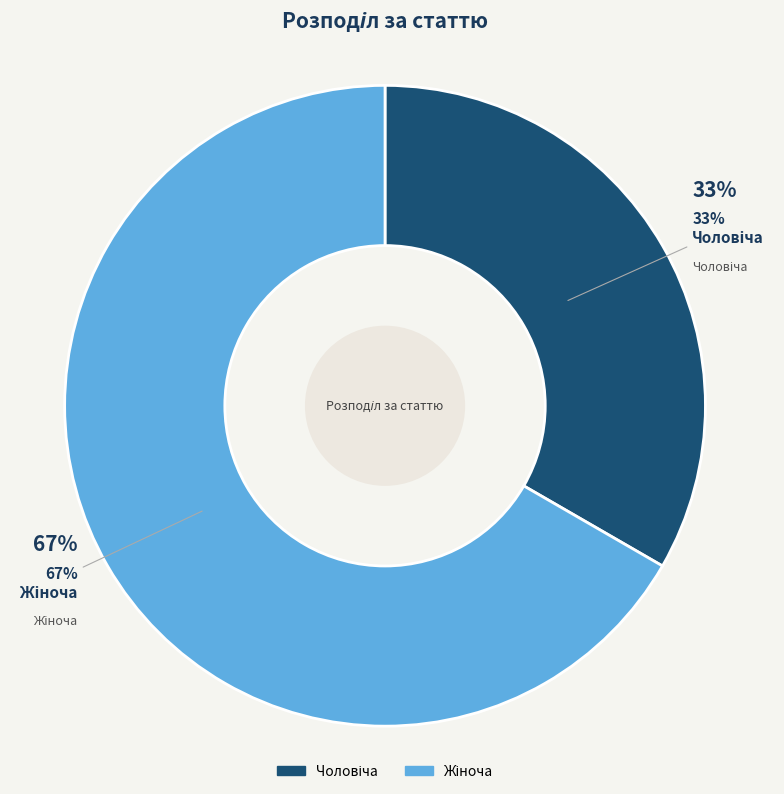

Between Жіноча and Чоловіча, which is larger?

Жіноча